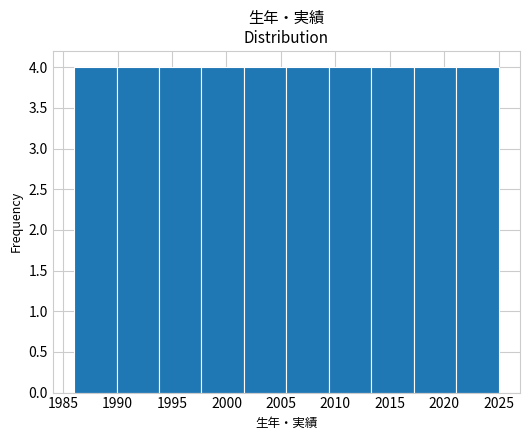

How tall is the bar that spans 2021.1 to 2025.0 on the x-axis? Neither the bar edges nor the heights are printed on the chart, so give them approximately, as read against the axes.

4